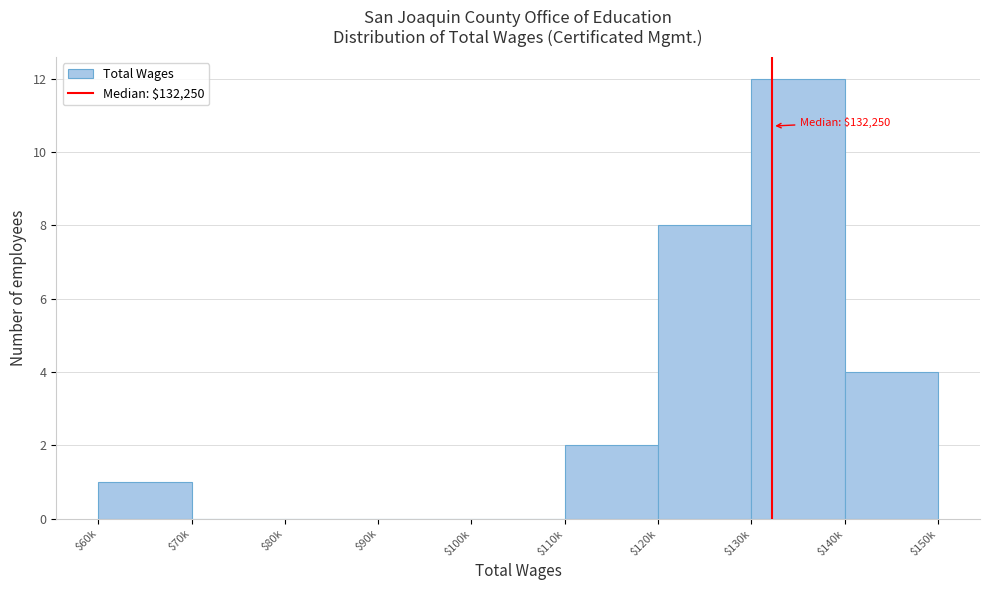

What is the greatest value displayed?

12